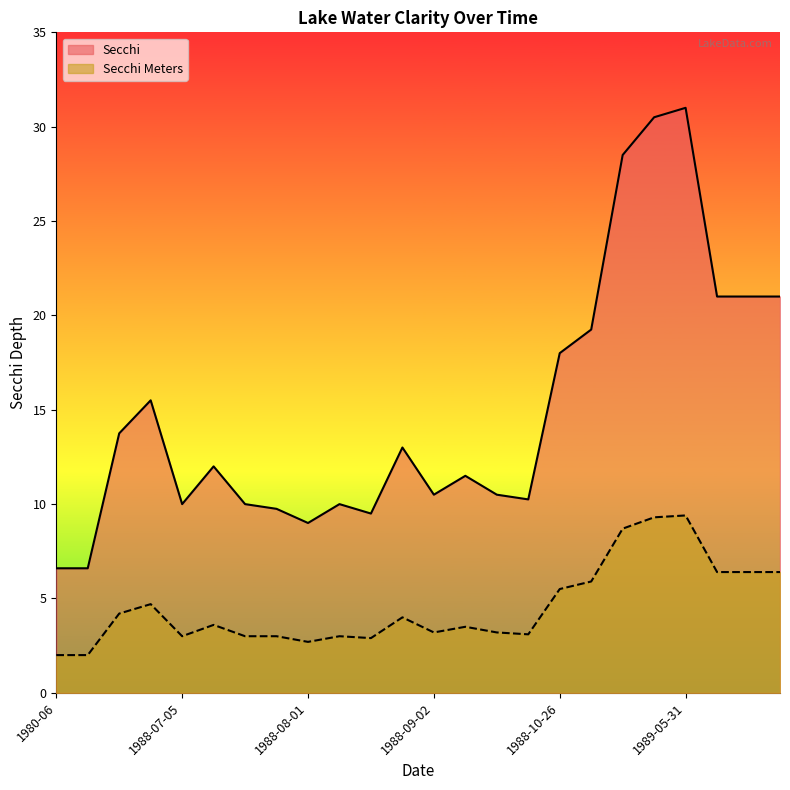

Does the chart have visible grid lines?

No